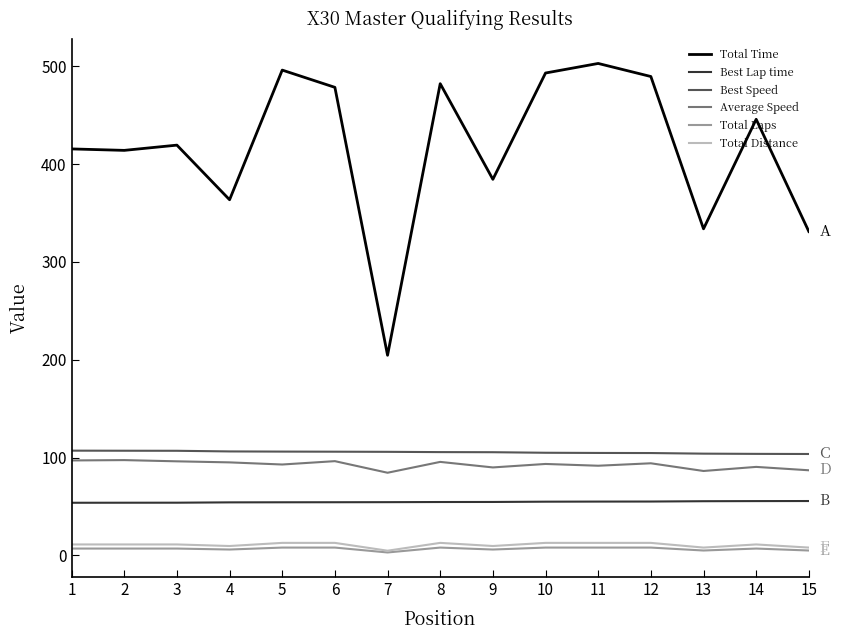

Which series has the largest range (max minus min)?

Total Time